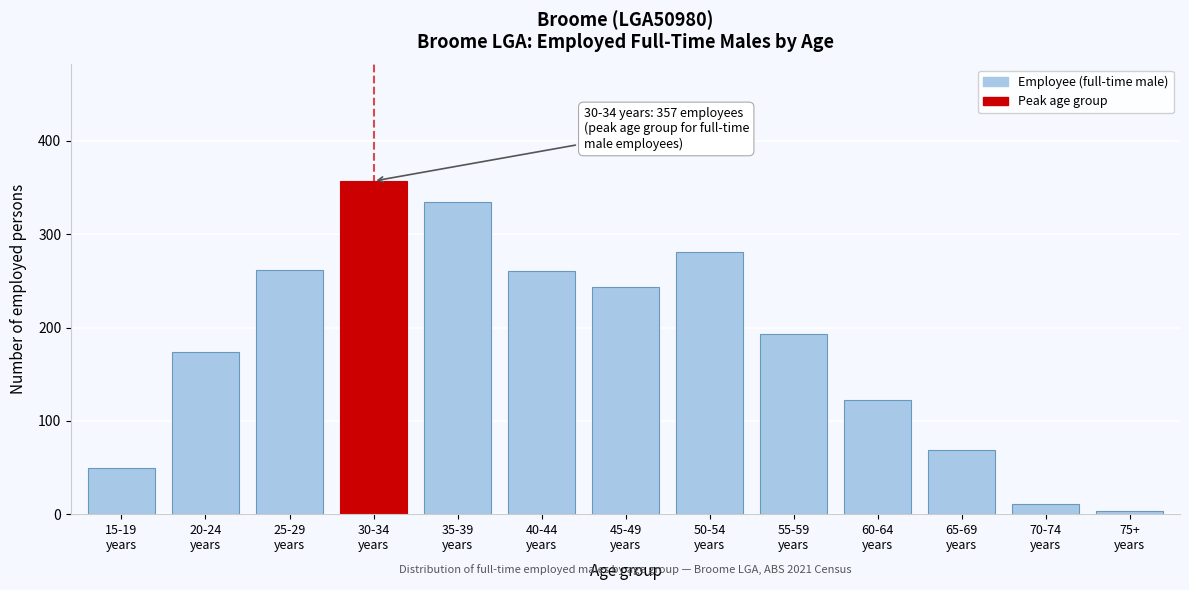

What is the greatest value displayed?

357